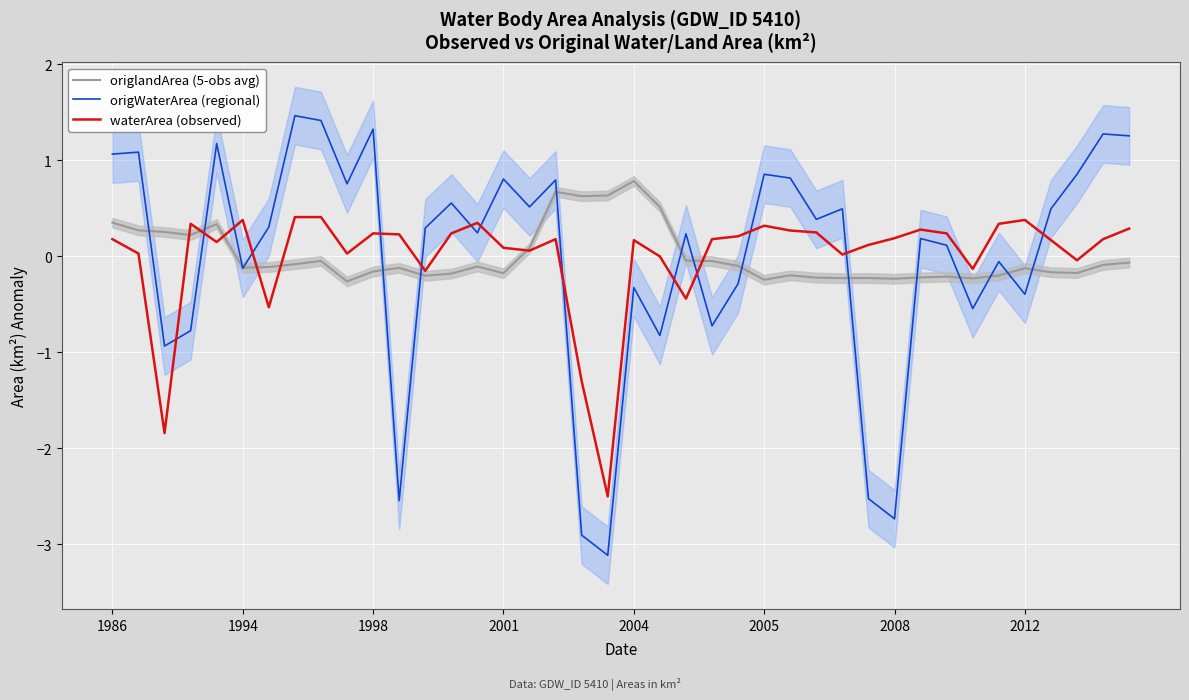

How many intersections are there between origlandArea (5-obs avg) and origWaterArea (regional)?

16